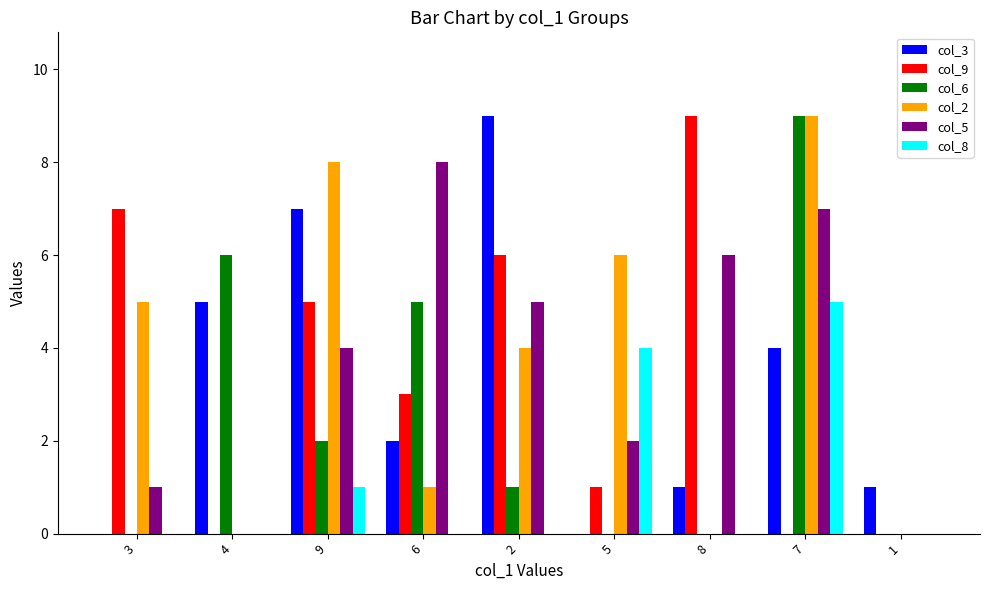

True or false: col_5 has a value of -3 at 1.

False